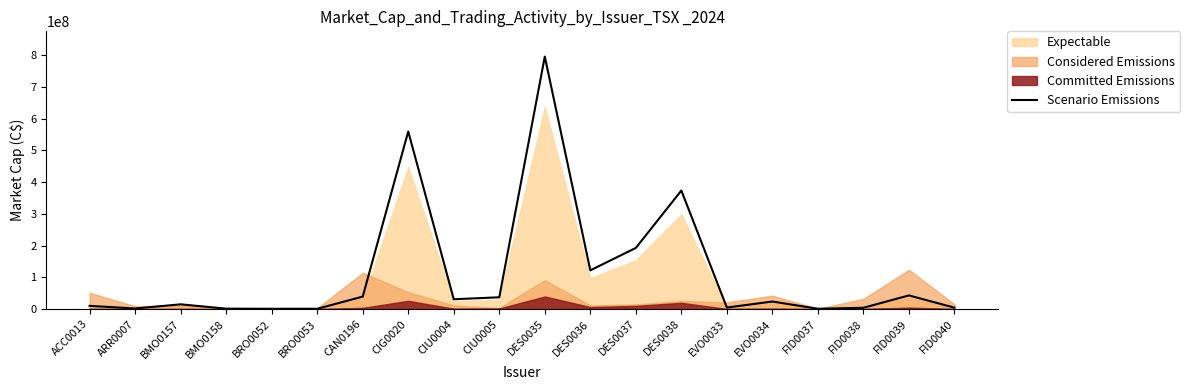

Reading right to left, list all the values displayed in this chart.

FID0040=4549500.0	FID0039=43041600.0	FID0038=4179050.0	FID0037=1027950.0	EVO0034=23876000.0	EVO0033=4837500.0	DES0038=373612500.0	DES0037=192744750.0	DES0036=122100000.0	DES0035=795795000.0	CIU0005=37190238.8	CIU0004=30999026.4	CIG0020=559690000.0	CAN0196=39360647.5	BRO0053=972000.0	BRO0052=973000.0	BMO0158=1362463.2	BMO0157=15031267.8	ARR0007=1845900.0	ACC0013=10206000.0